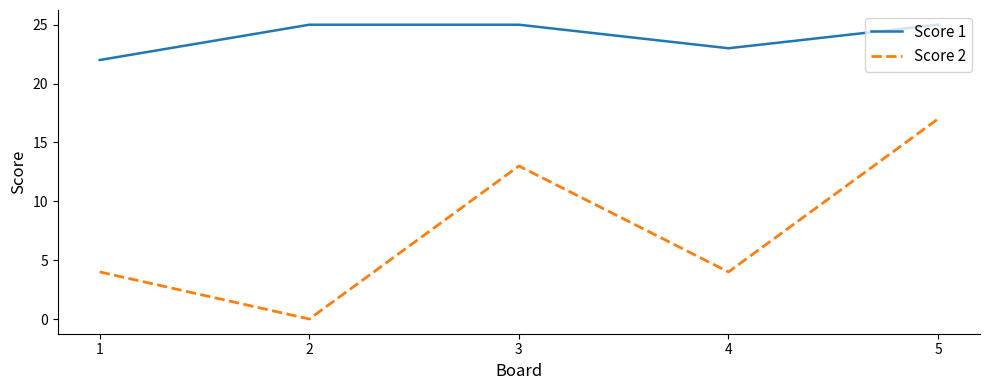

Which series has the largest total across all categories?

Score 1